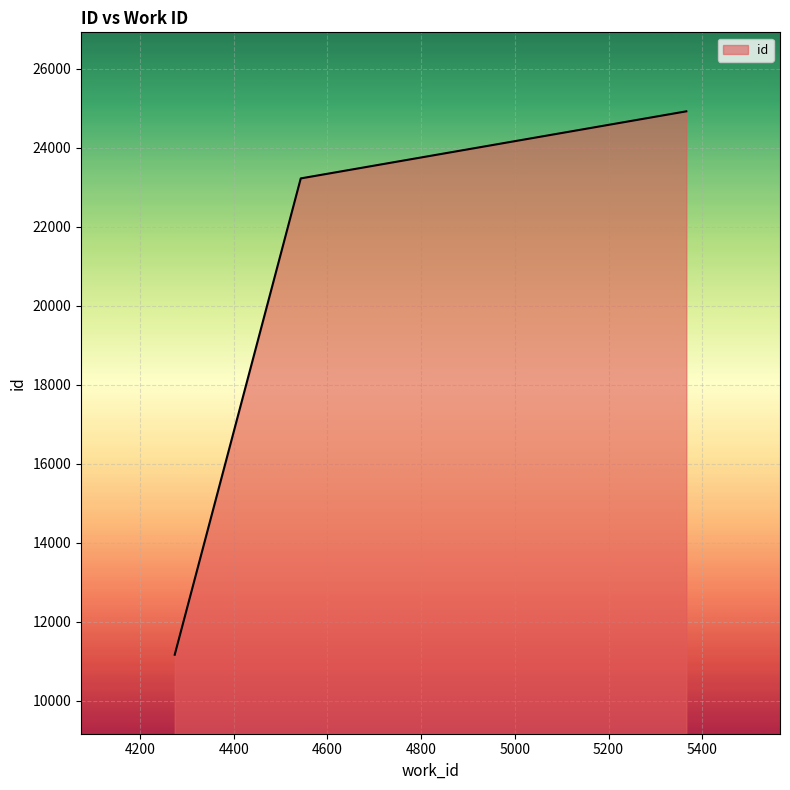

What is the difference between the maximum and second lowest values?

1698